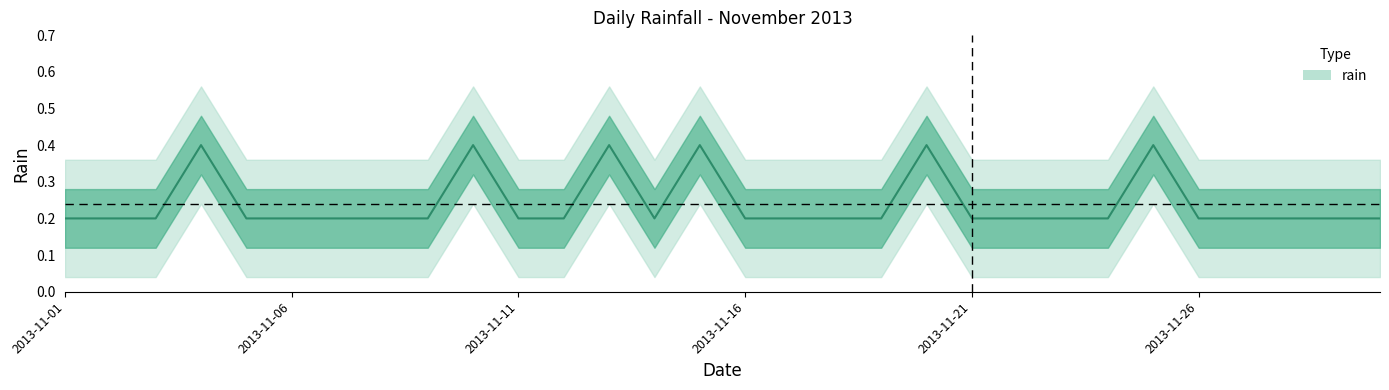

Which category has the lowest value across all series?

2013-11-01